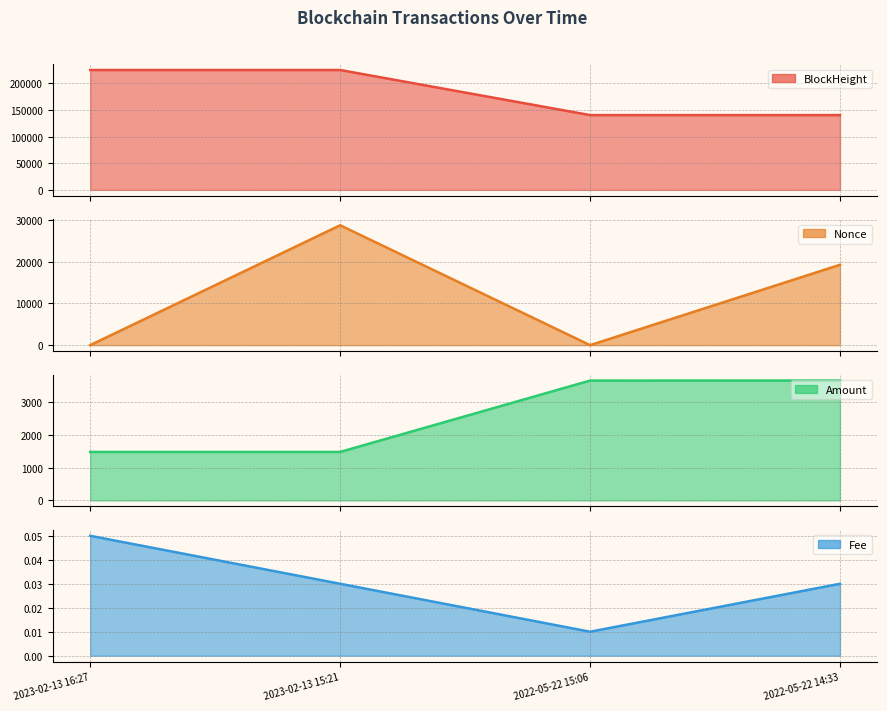

Which series changed the most between 2023-02-13 15:21 and 2022-05-22 14:33?

BlockHeight